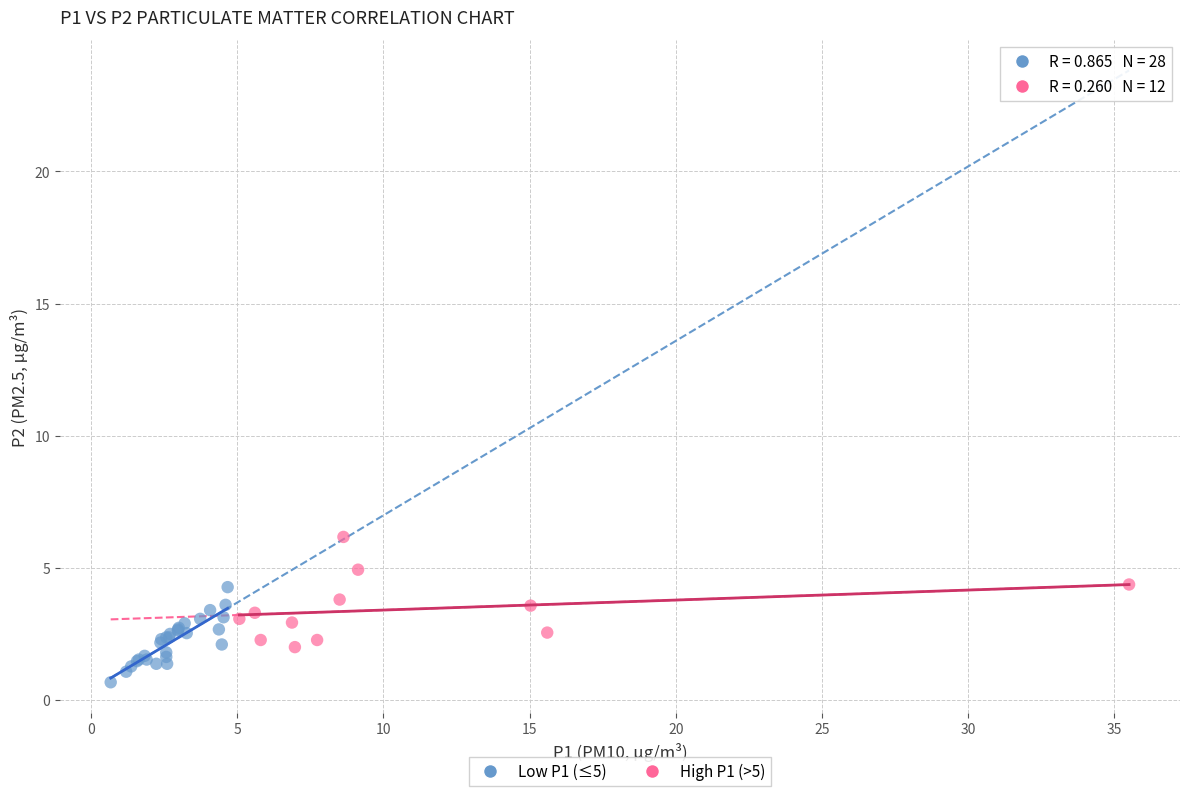

Which series contains the highest Y value?

High P1 (>5)